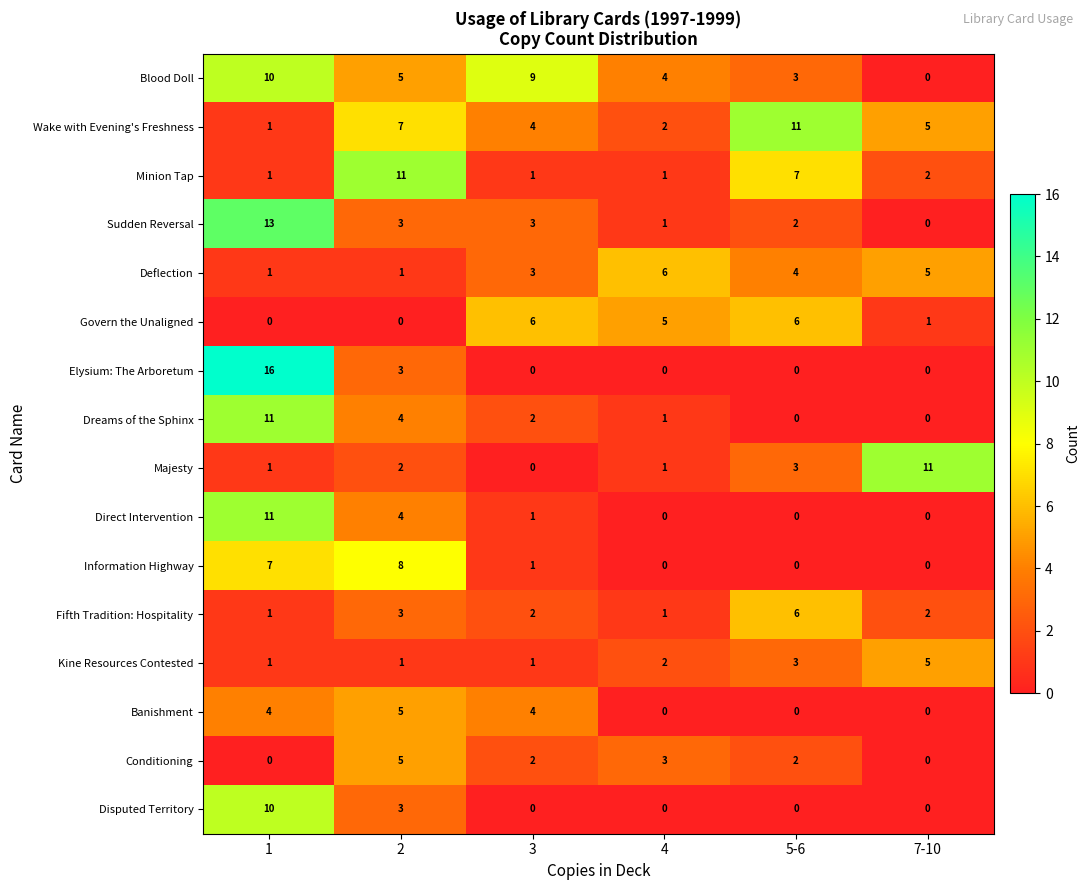

What is the sum of the Conditioning values at 2 and 3?

7